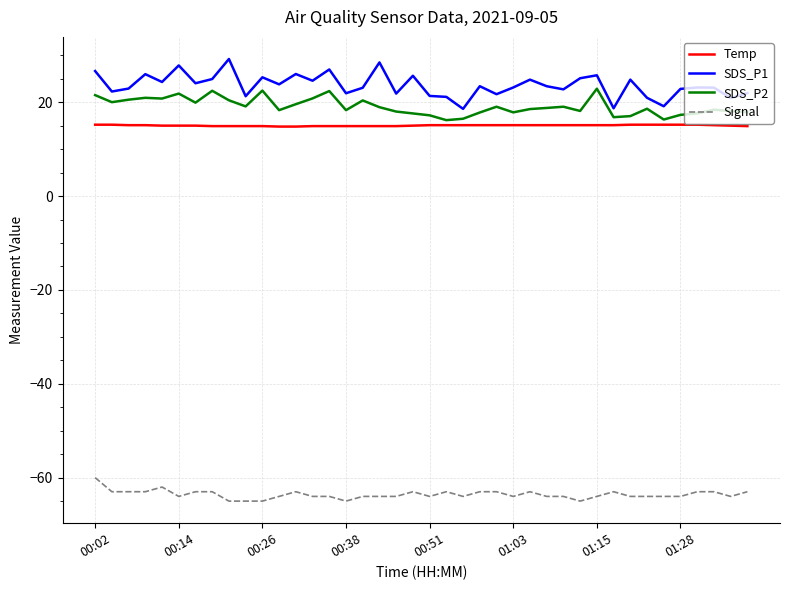

What is the average value of the SDS_P1 series?

23.6